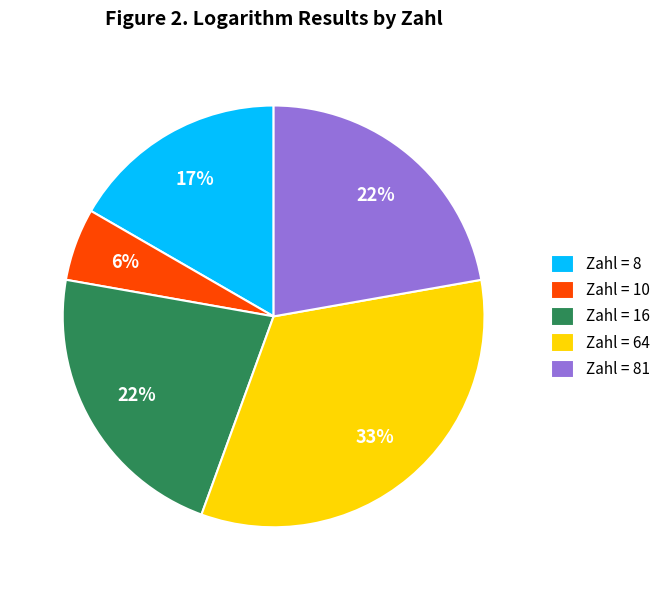

What is the ratio of the value at Zahl = 81 to the value at Zahl = 64?

0.7